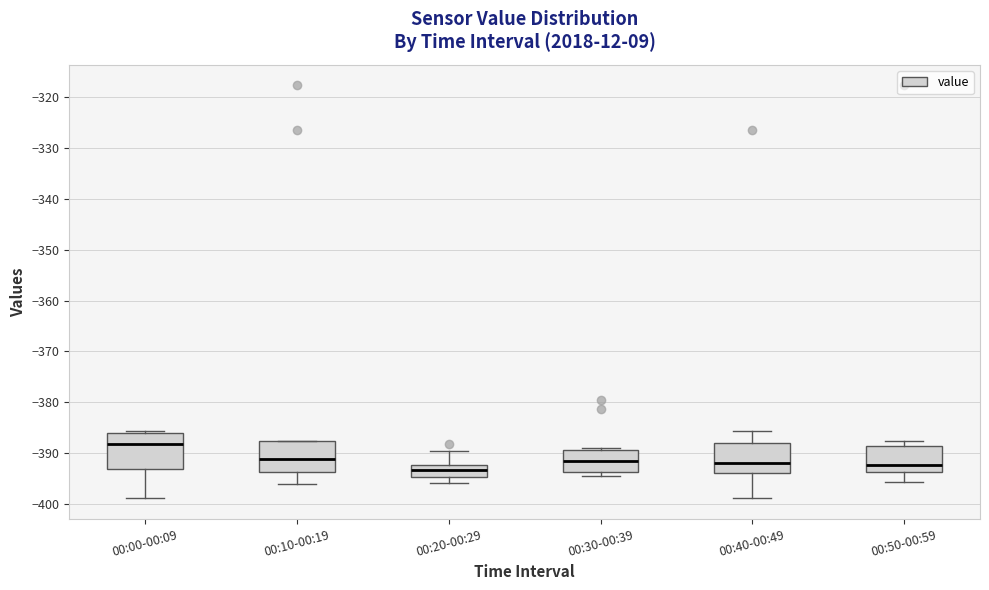

Reading left to right, transcribe this box plot: for each box, give where its median line is, the range the box spans, and where its two whiskers end, as read against the y-axis. The values are not printed on the chart, so give them approximately, as read against the axis.

00:00-00:09: median -388, box -393 to -386, whiskers -399 to -386 (just above the box's upper edge)
00:10-00:19: median -391, box -394 to -388, whiskers -396 to -388
00:20-00:29: median -393, box -395 to -392, whiskers -396 to -390
00:30-00:39: median -392, box -394 to -389, whiskers -394 (just below the box's lower edge) to -389 (just above the box's upper edge)
00:40-00:49: median -392, box -394 to -388, whiskers -399 to -386
00:50-00:59: median -392, box -394 to -389, whiskers -396 to -388